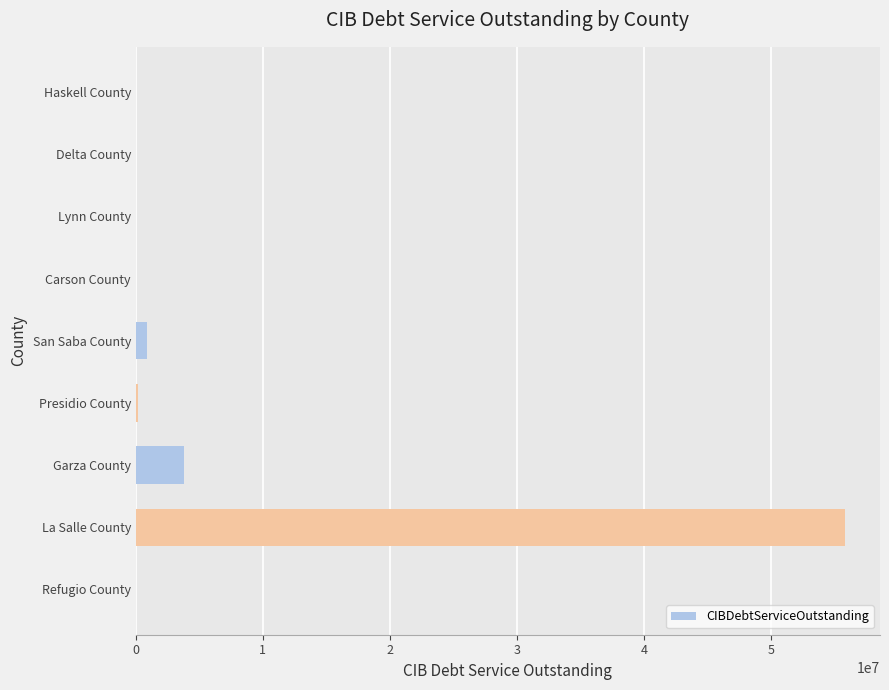

What is the greatest value displayed?

55755147.2